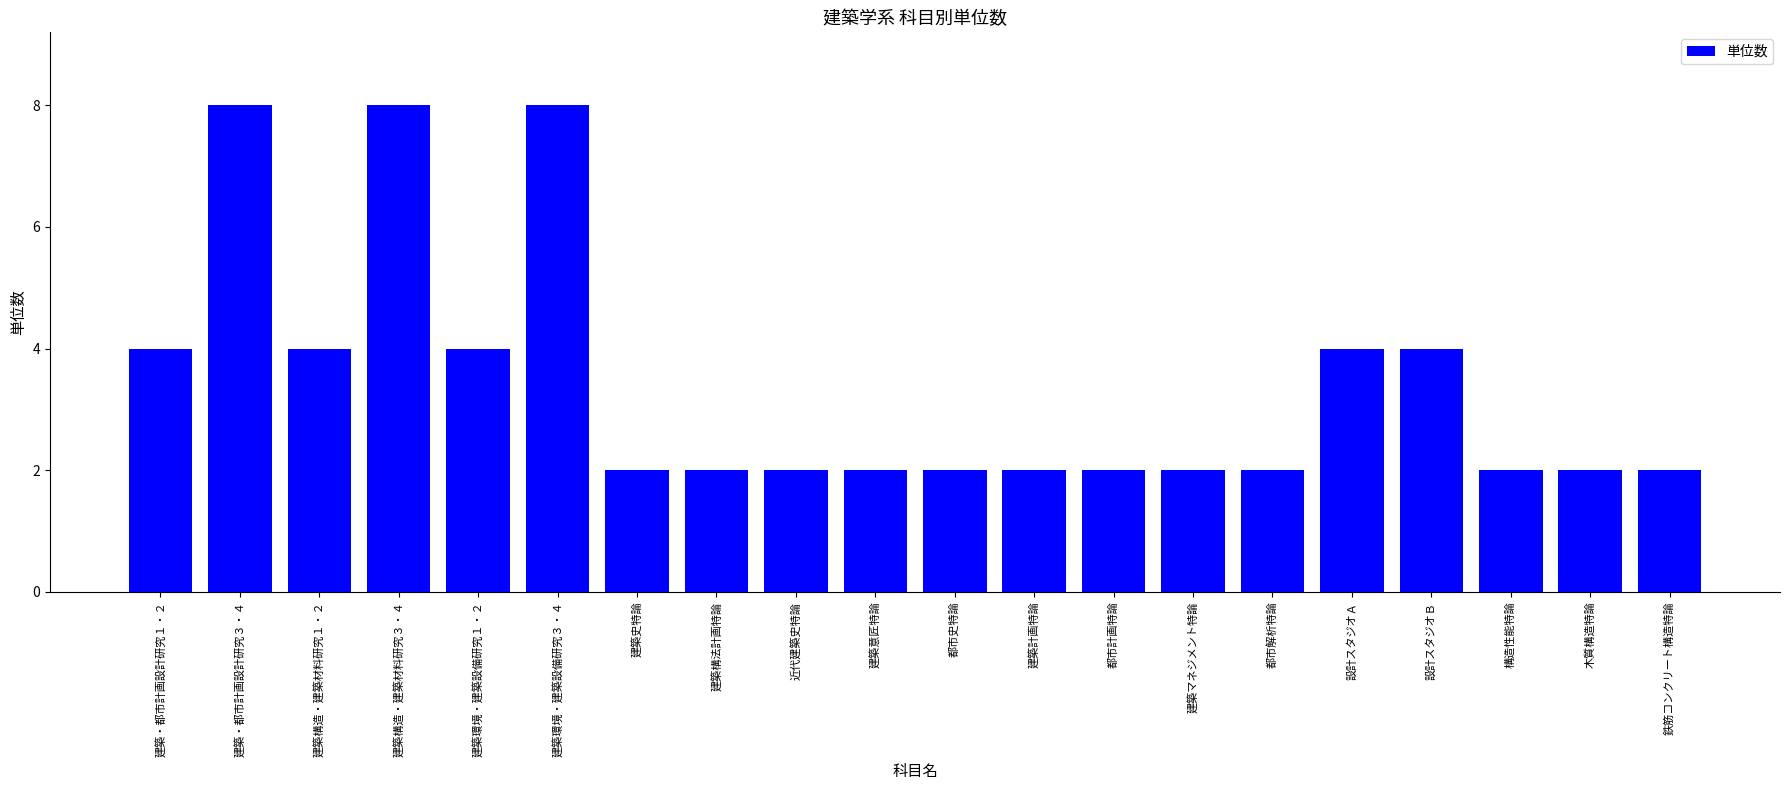

What is the label of the 9th bar from the right?

建築計画特論